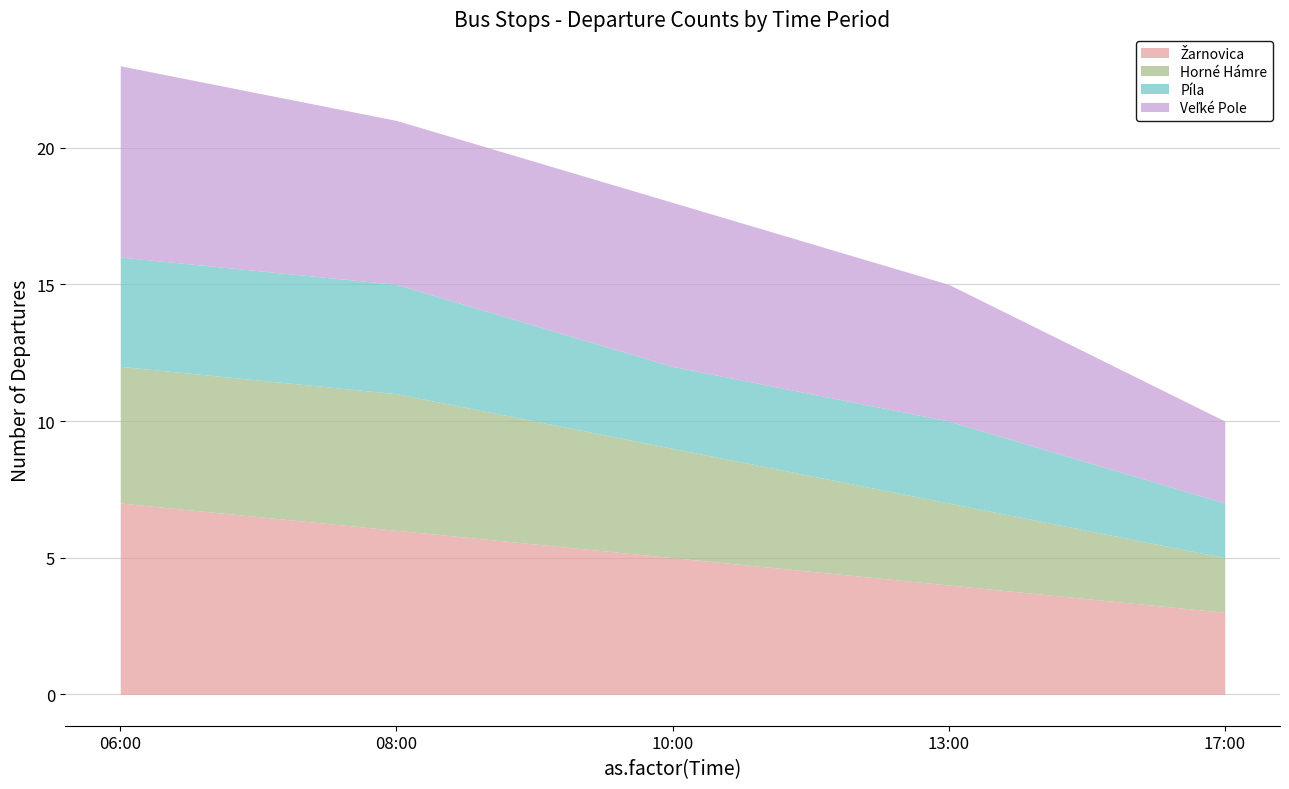

What position from the right is 06:00?

5